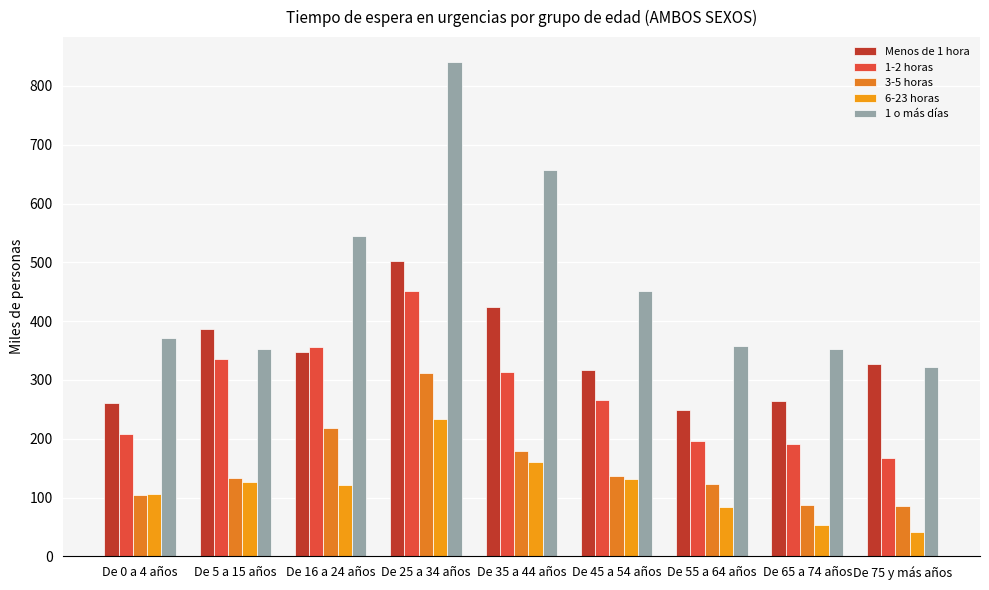

Is it true that 6-23 horas equals 69.9 at De 75 y más años?

False